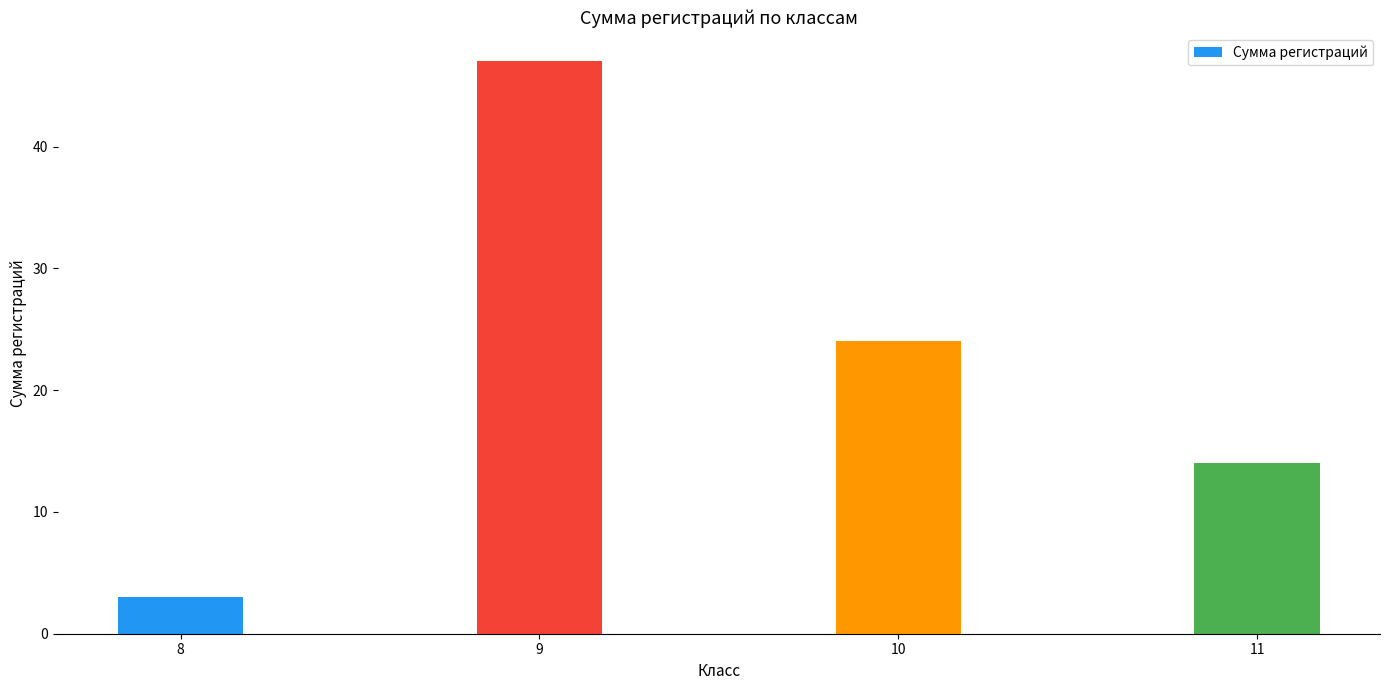

What is the change in value from 8 to 10?

+21